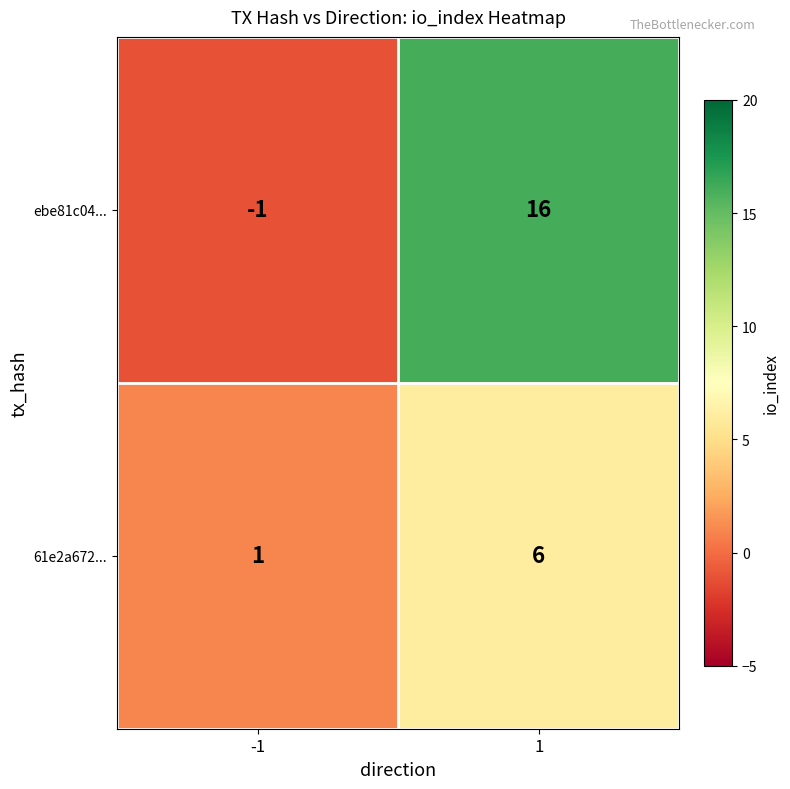

What is the sum of the 61e2a672... values at -1 and 1?

7